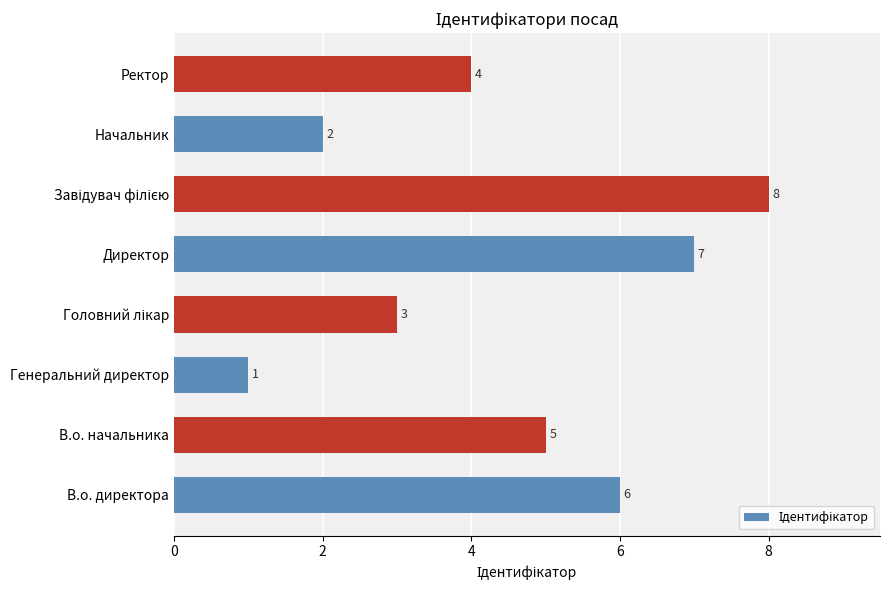

Between В.о. начальника and В.о. директора, which is larger?

В.о. директора